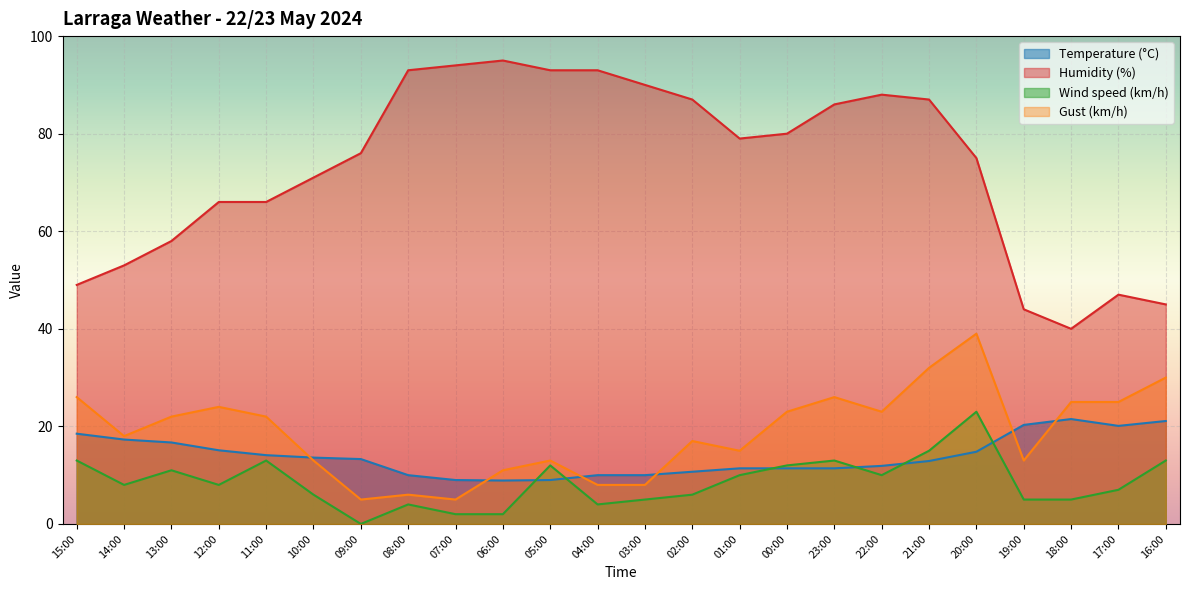

What is the lowest value of the Gust (km/h) series?

5.0